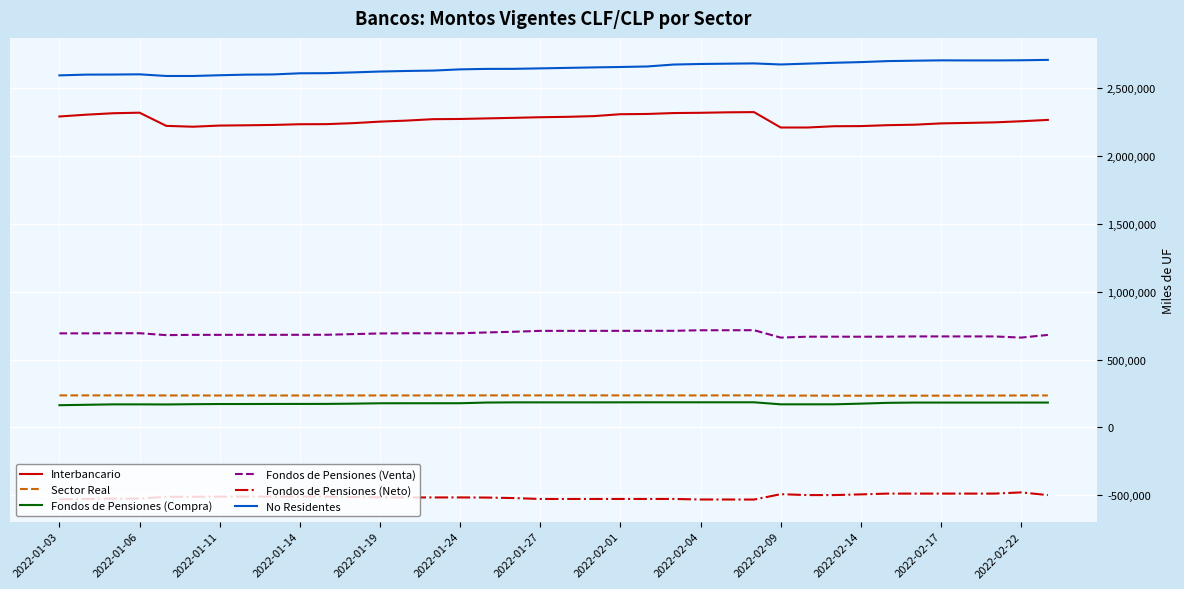

True or false: Fondos de Pensiones (Compra) and Fondos de Pensiones (Neto) cross at least once.

False